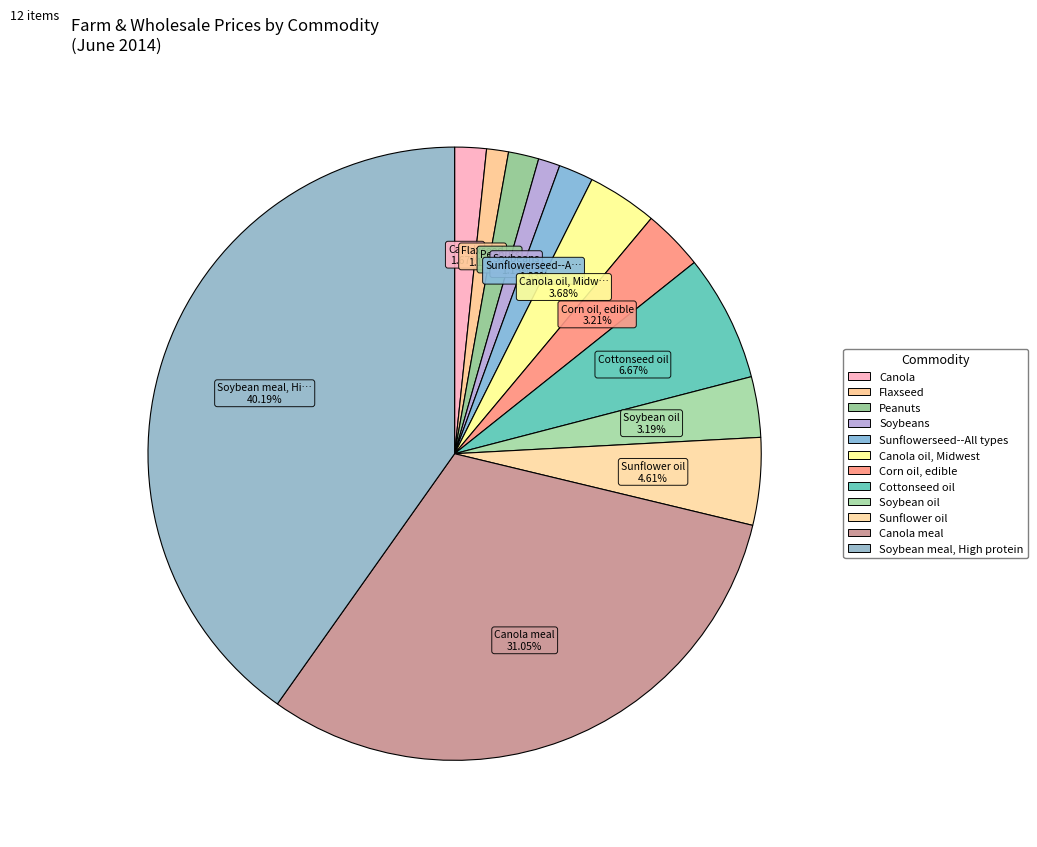

How many segments does this pie chart have?

12